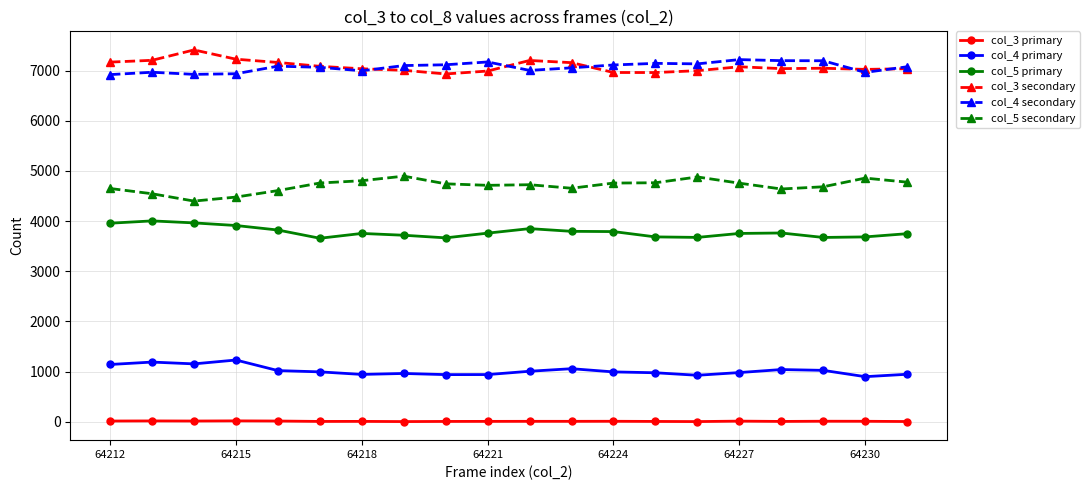

At how many categories does at least one series exceed 6647?

20